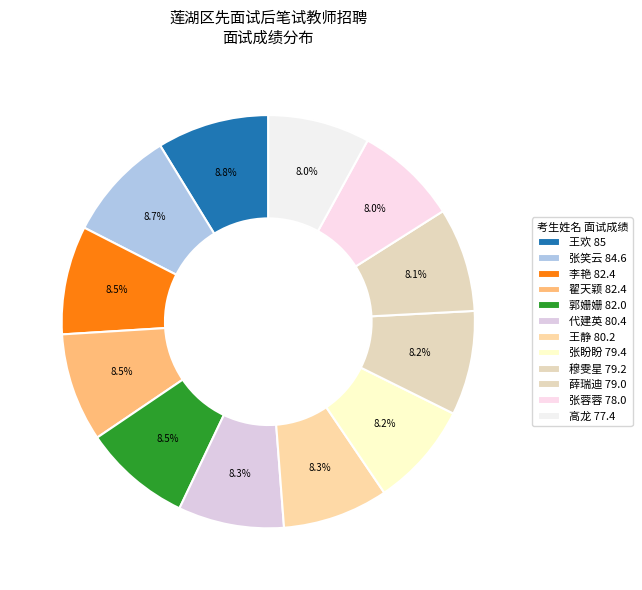

Is there a majority slice in this chart?

No